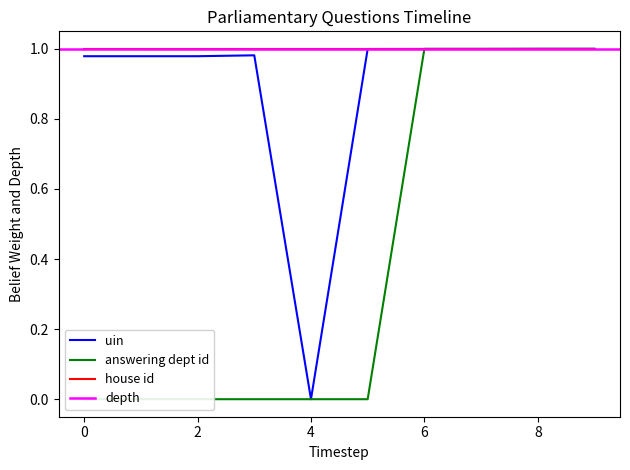

What is the average value of the answering dept id series?

0.4